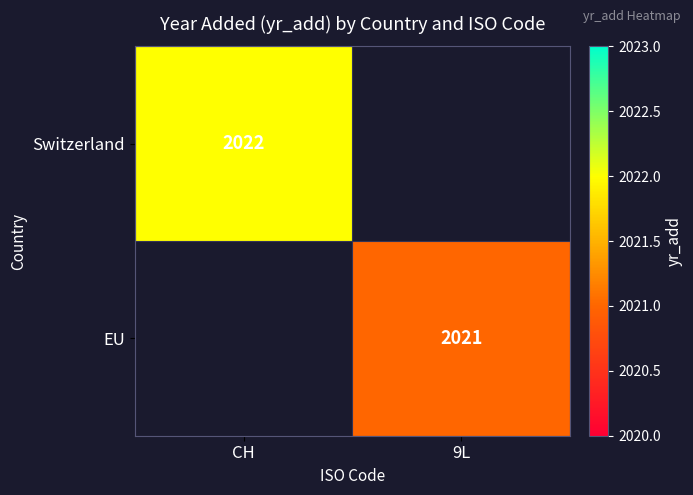

The value of Switzerland at CH is 2022. True or false?

True